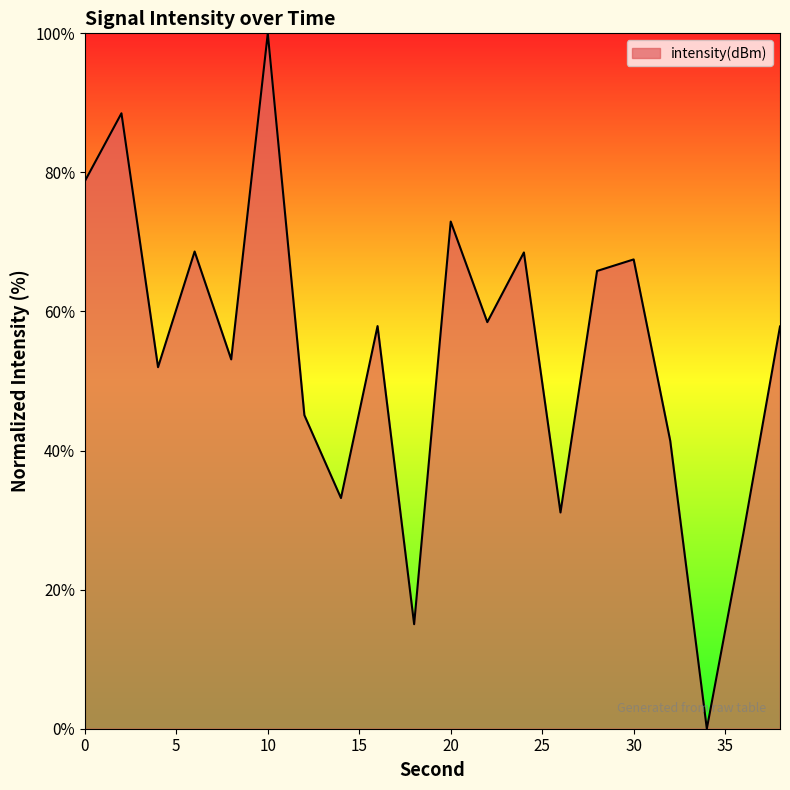

What is the maximum value shown in the chart?

100.0